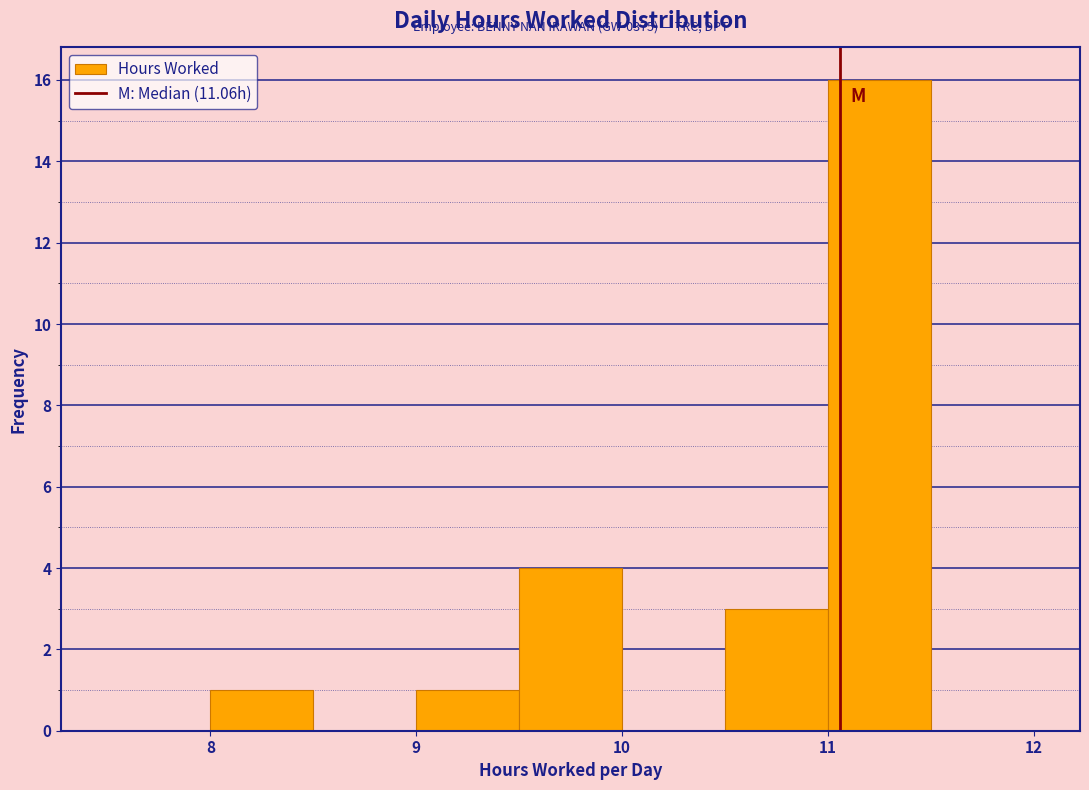

Which range on the x-axis has the tallest bar?

11.0 to 11.5